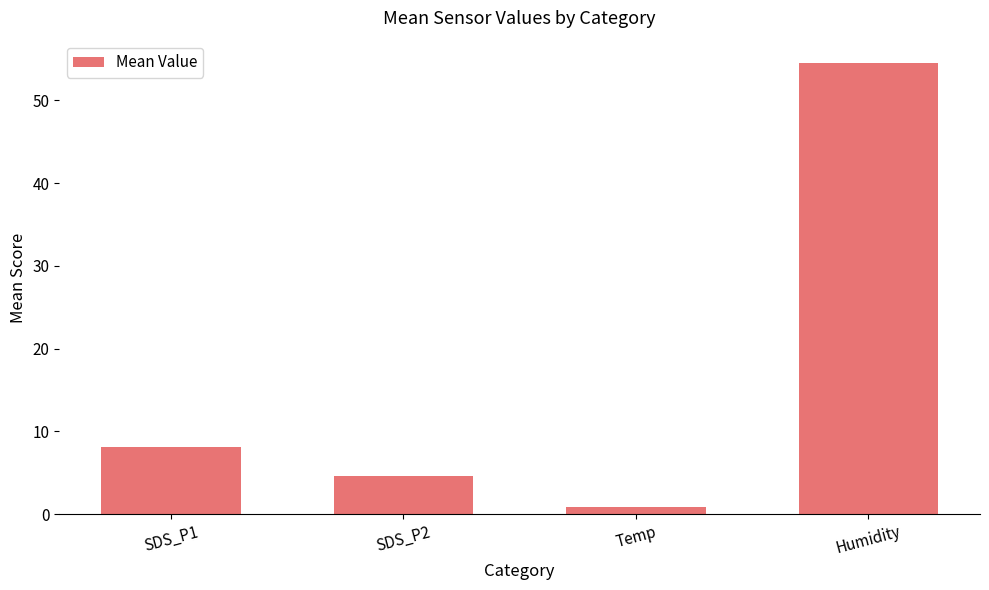

Is it true that the value at Humidity is 54.5?

True